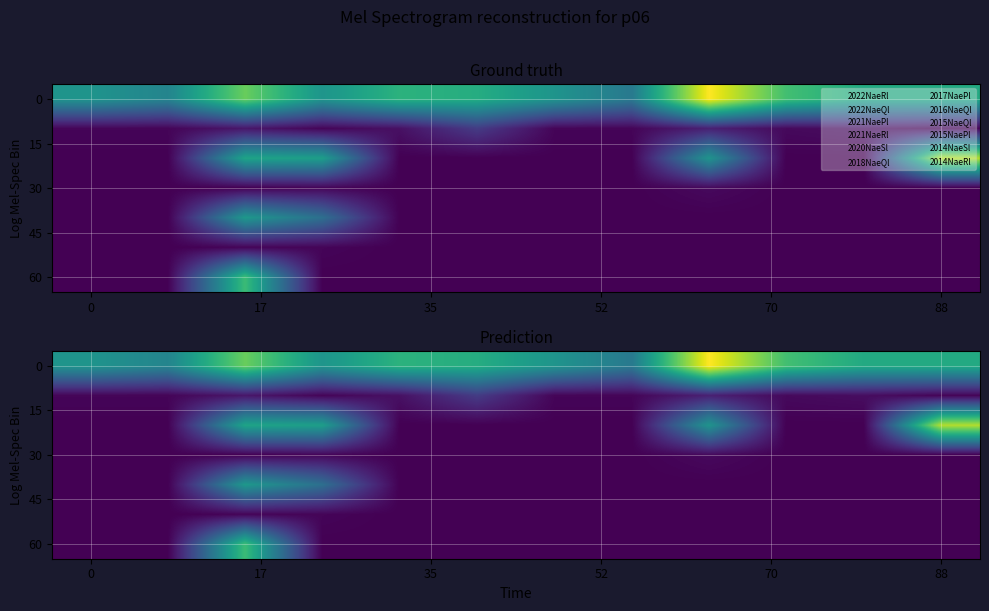

What is the maximum value shown in the chart?

6.5